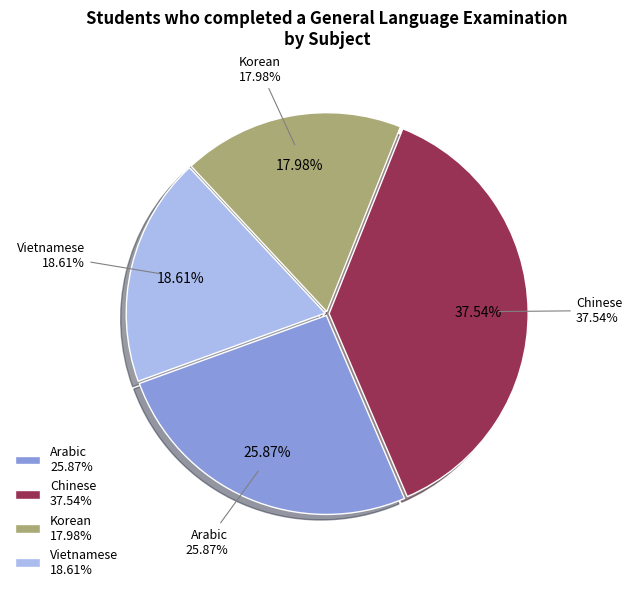

What percentage is NOT represented by Korean?

82.0%